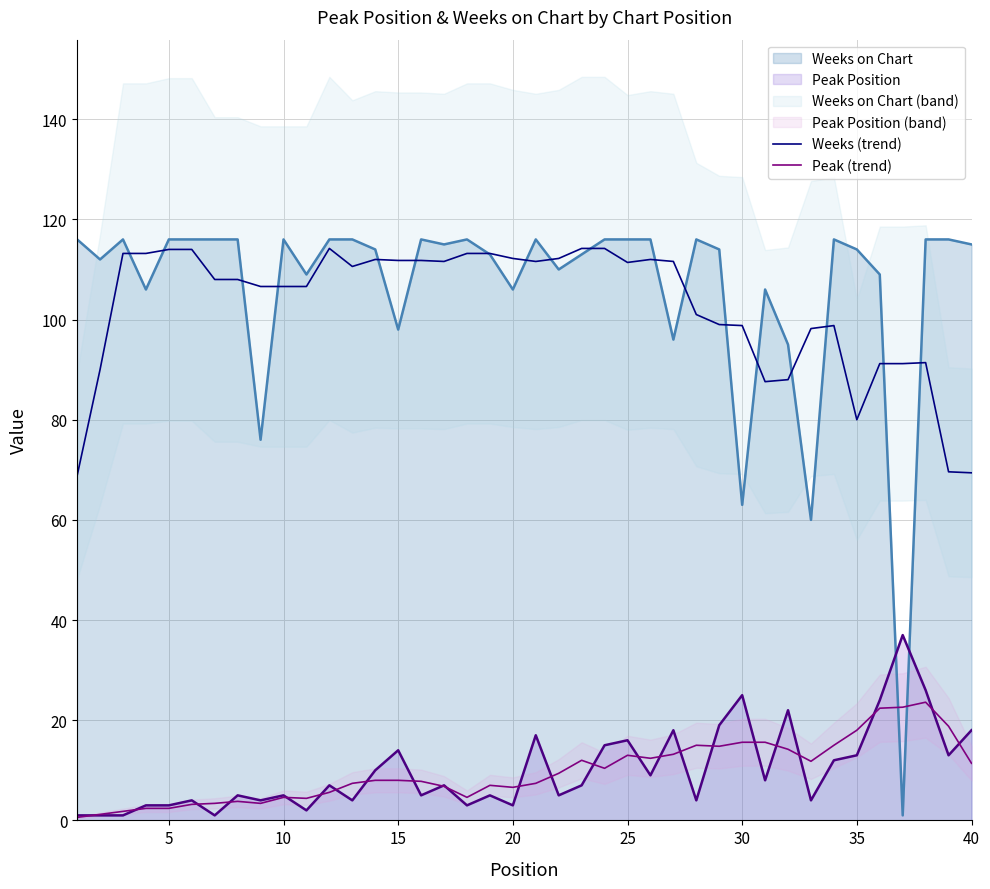

True or false: Peak Position has a value of 1.2 at 25.

False